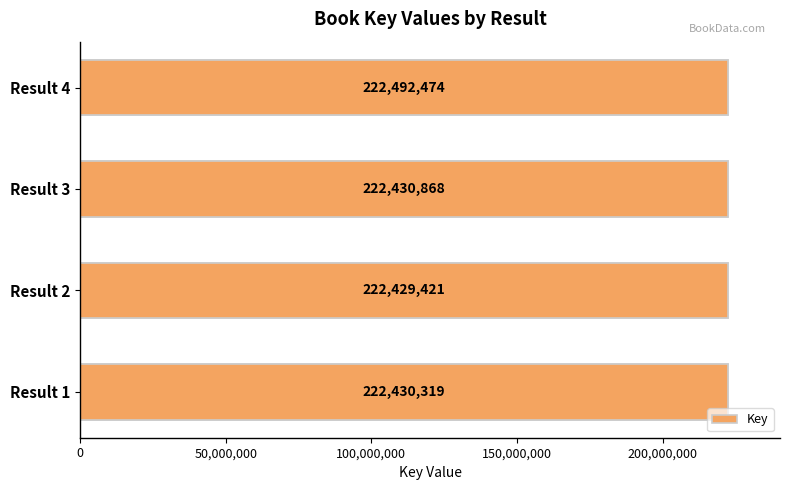

What is the minimum value shown in the chart?

222429421